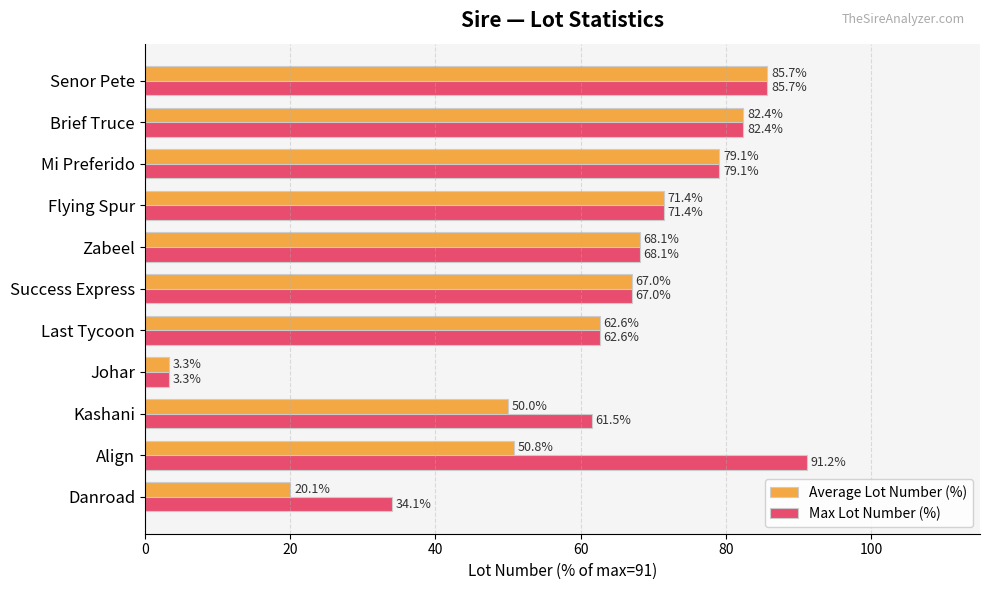

What is the difference between the maximum and minimum values in the Max Lot Number (%) series?

87.9